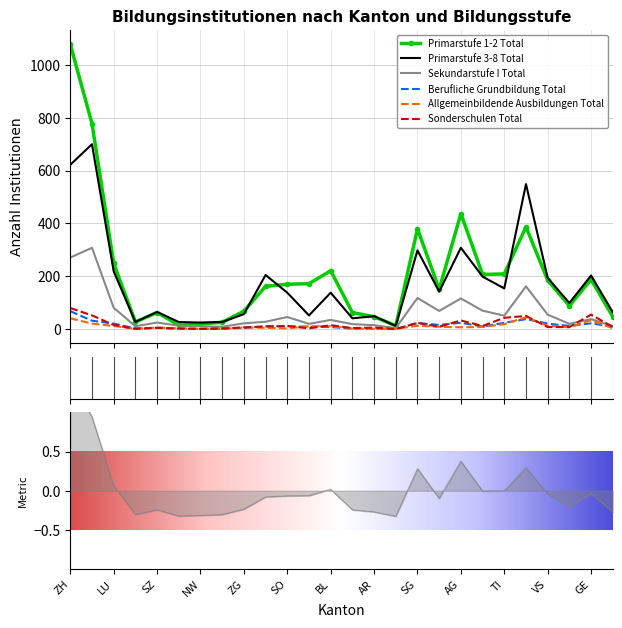

Reading left to right, list all the values displayed in this chart.

Primarstufe 1-2 Total: 1078	778	249	27	63	15	20	26	68	162	170	172	221	63	47	13	380	151	437	207	209	387	185	88	188	47
Primarstufe 3-8 Total: 622	700	219	27	65	27	25	27	57	205	138	52	138	41	49	12	298	142	308	199	154	549	194	99	203	64
Sekundarstufe I Total: 271	308	81	11	25	13	11	9	22	28	46	20	35	19	15	4	118	69	116	70	51	162	55	20	38	12
Berufliche Grundbildung Total: 68	32	21	3	5	3	1	3	4	11	11	9	8	2	2	0	23	16	24	10	24	38	21	12	22	9
Allgemeinbildende Ausbildungen Total: 41	21	12	1	6	3	1	1	6	5	3	11	11	2	1	1	13	9	7	8	19	45	13	7	34	3
Sonderschulen Total: 80	52	16	1	5	2	1	2	7	10	12	3	15	4	6	0	24	9	33	12	43	50	8	8	55	8